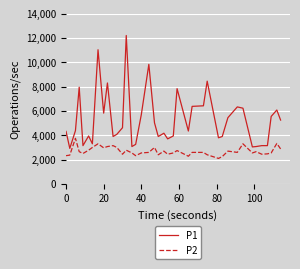

What is the highest value of the P2 series?

3750.0